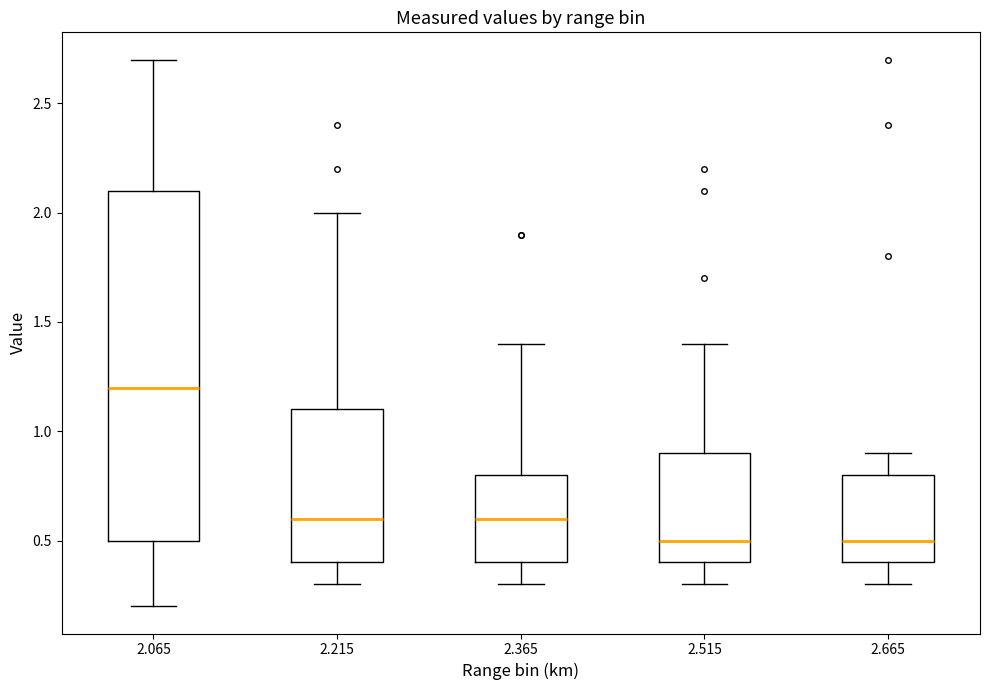

Reading left to right, transcribe this box plot: for each box, give where its median line is, the range the box spans, and where its two whiskers end, as read against the y-axis. The values are not printed on the chart, so give them approximately, as read against the axis.

2.065: median 1.2, box 0.5 to 2.1, whiskers 0.2 to 2.7
2.215: median 0.6, box 0.4 to 1.1, whiskers 0.3 to 2.0
2.365: median 0.6, box 0.4 to 0.8, whiskers 0.3 to 1.4
2.515: median 0.5, box 0.4 to 0.9, whiskers 0.3 to 1.4
2.665: median 0.5, box 0.4 to 0.8, whiskers 0.3 to 0.9